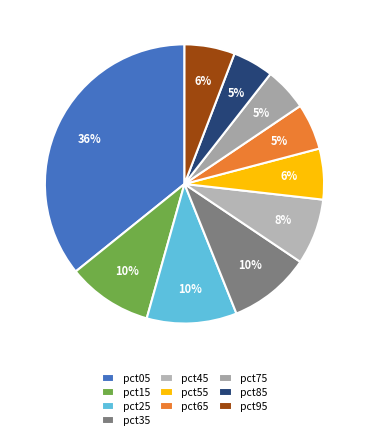

Which slice is the largest?

pct05